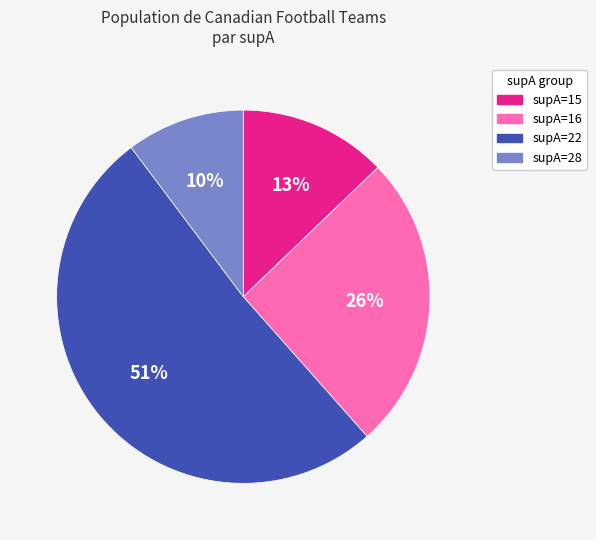

Combined, do supA=22 and supA=28 account for over 50%?

Yes